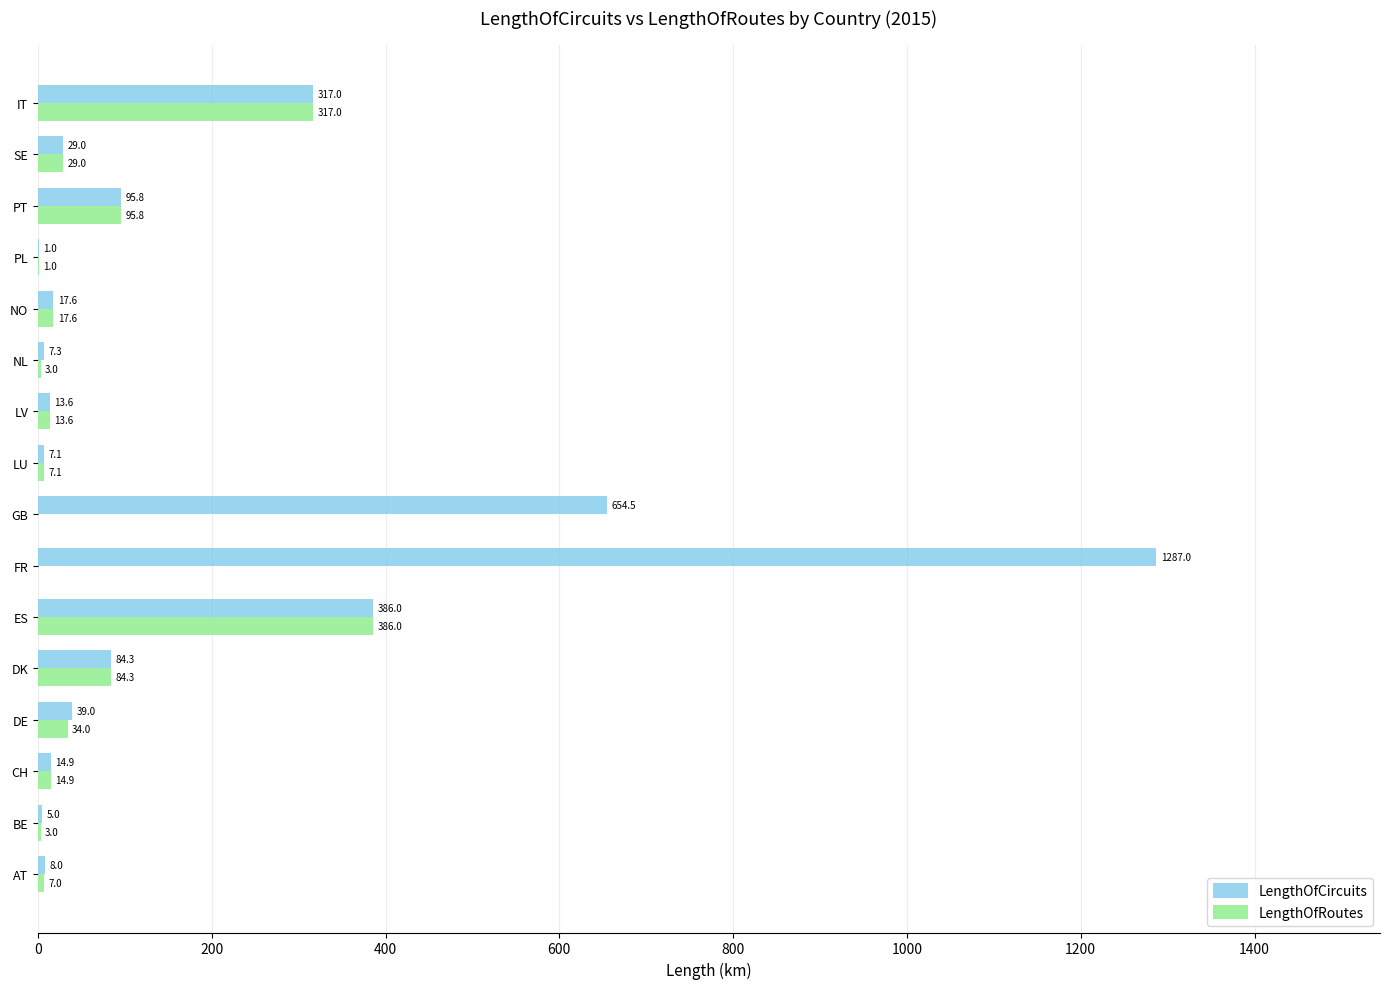

How many data points does each series have?

16